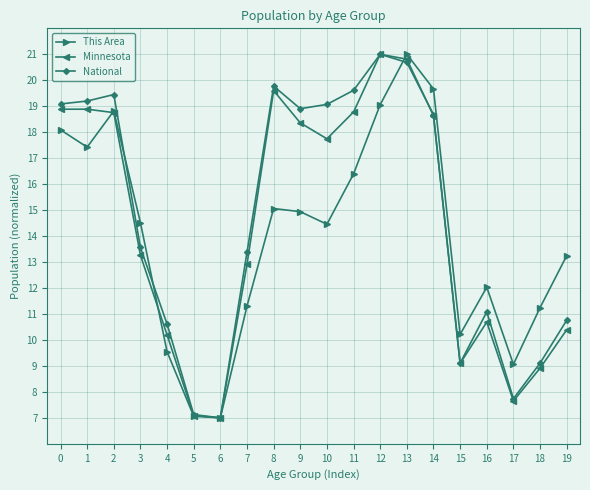

What is the sum of the This Area values at 9 and 19?

28.2